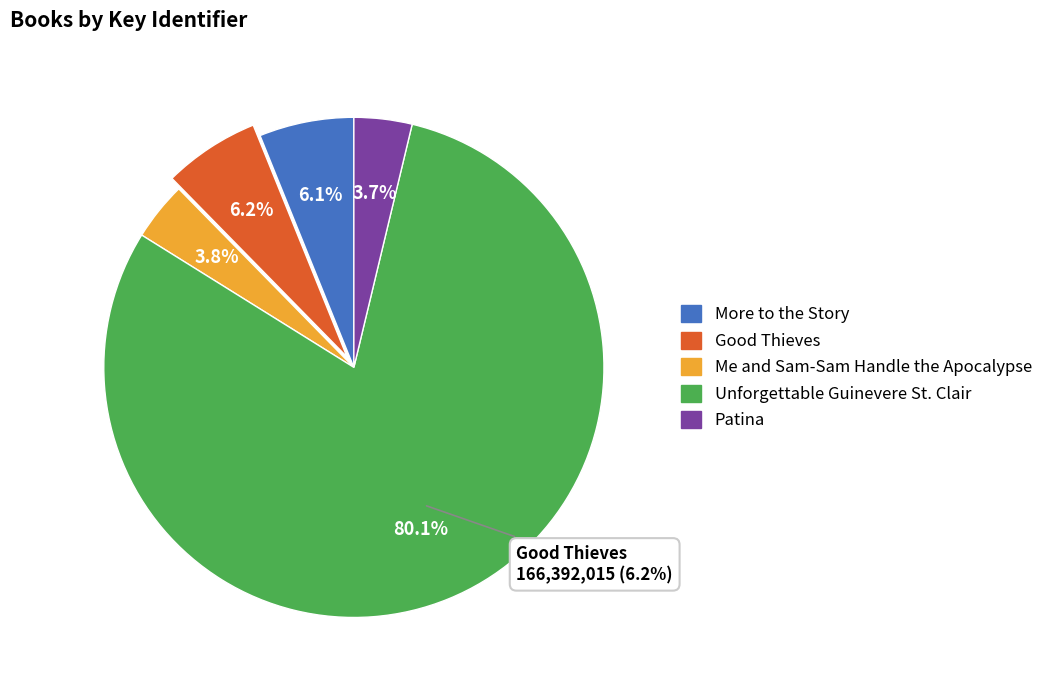

Approximately how many times larger is the value at Good Thieves compared to Patina?

1.7